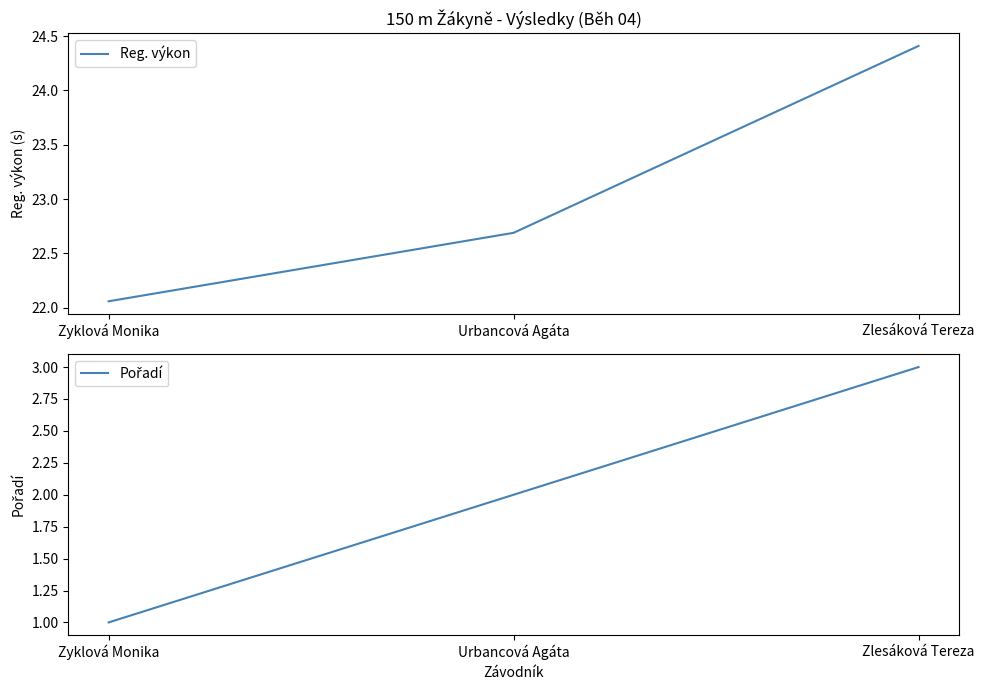

Between Zyklová Monika and Urbancová Agáta, which is larger?

Urbancová Agáta